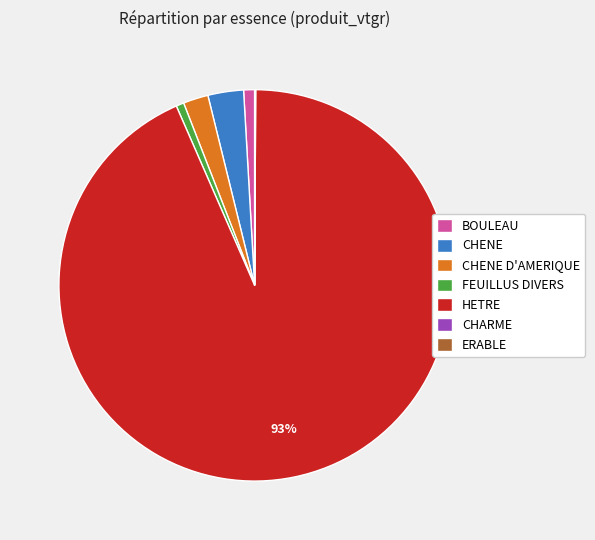

Does CHENE D'AMERIQUE represent more than half of the total?

No